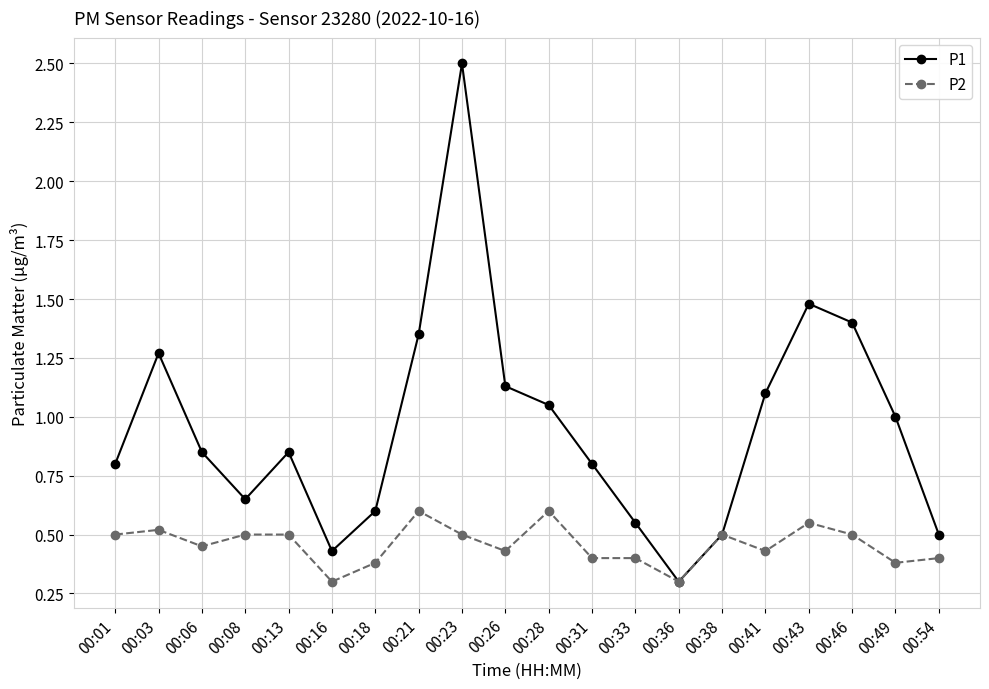

At which category is the sum across all series the highest?

00:23